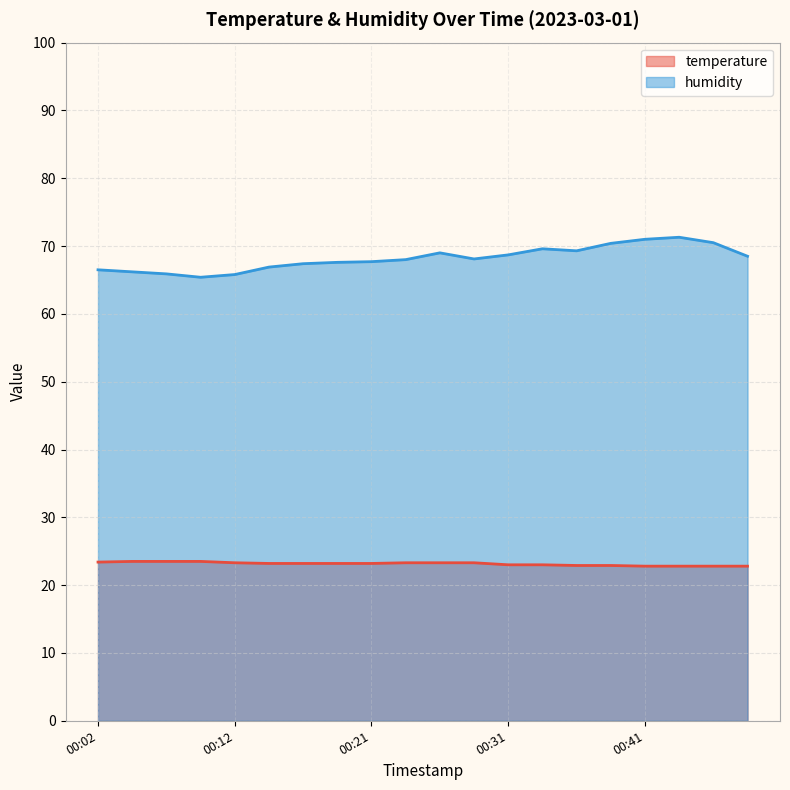

Reading right to left, transcribe all the data shown in this chart.

temperature: 22.8	22.8	22.8	22.8	22.9	22.9	23.0	23.0	23.3	23.3	23.3	23.2	23.2	23.2	23.2	23.3	23.5	23.5	23.5	23.4
humidity: 68.5	70.5	71.3	71.0	70.4	69.3	69.6	68.7	68.1	69.0	68.0	67.7	67.6	67.4	66.9	65.8	65.4	65.9	66.2	66.5